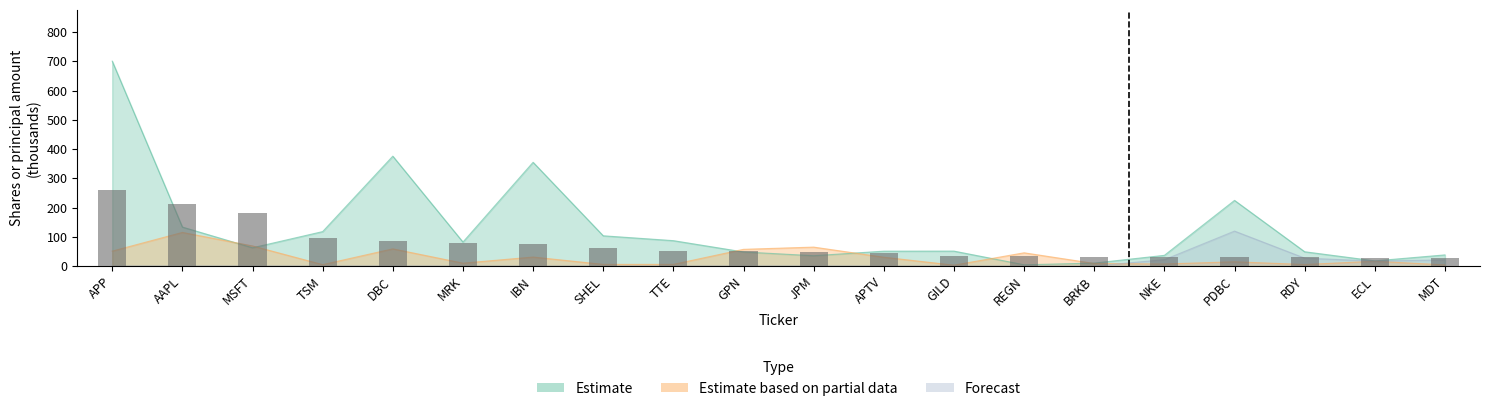

Which series has the largest total across all categories?

Estimate